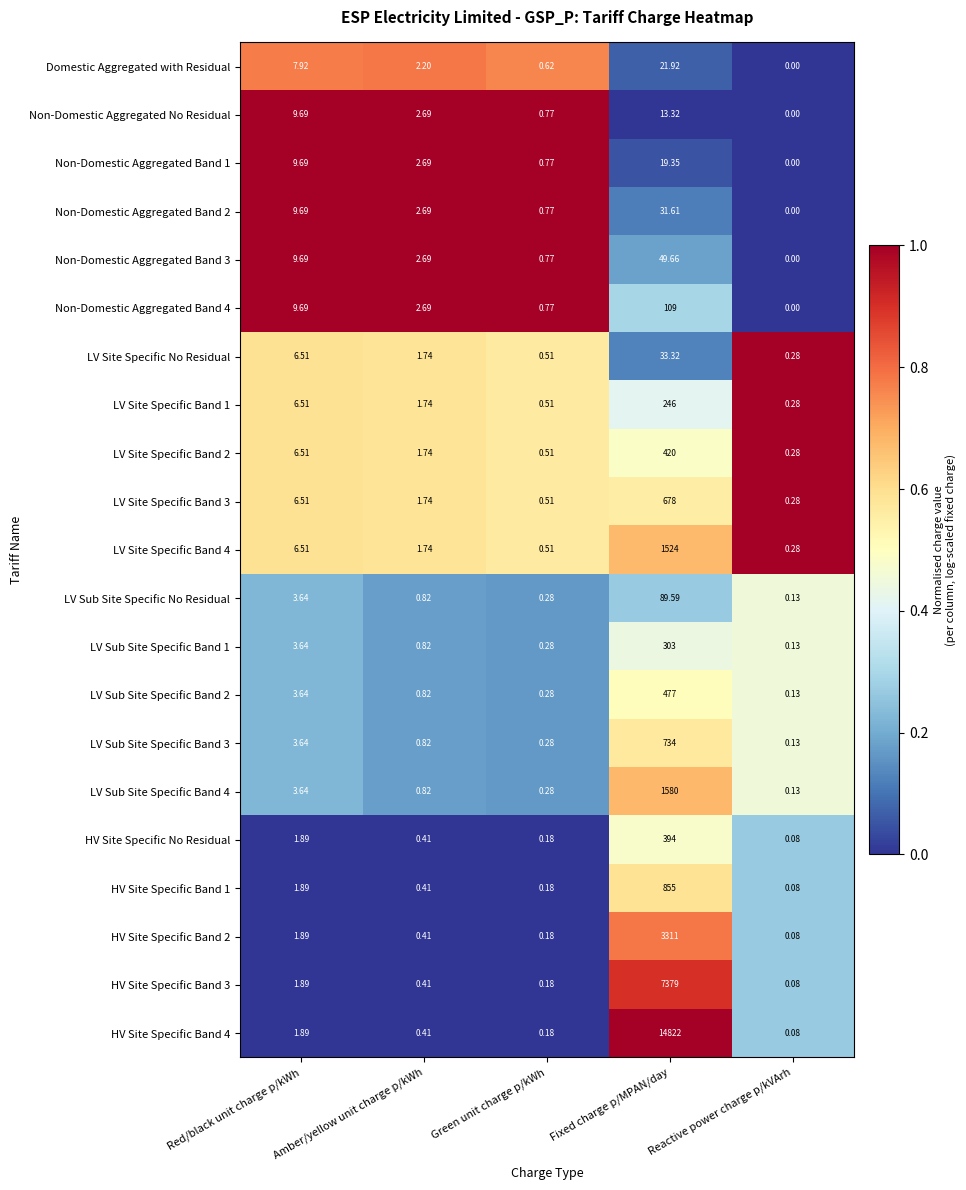

At which category is the sum across all series the highest?

Fixed charge p/MPAN/day